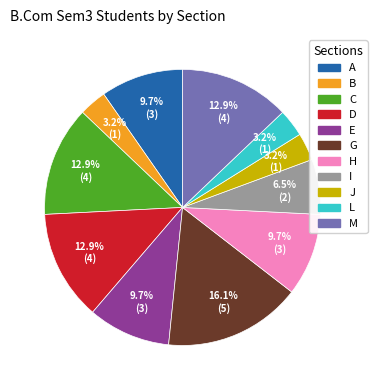

Is there any slice that represents more than half of the pie?

No